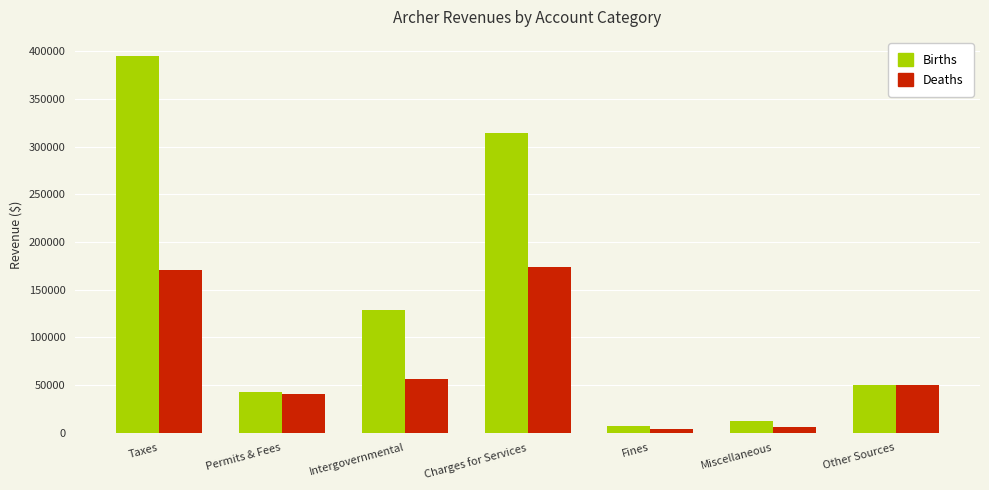

True or false: Deaths has a value of 174141 at Charges for Services.

True